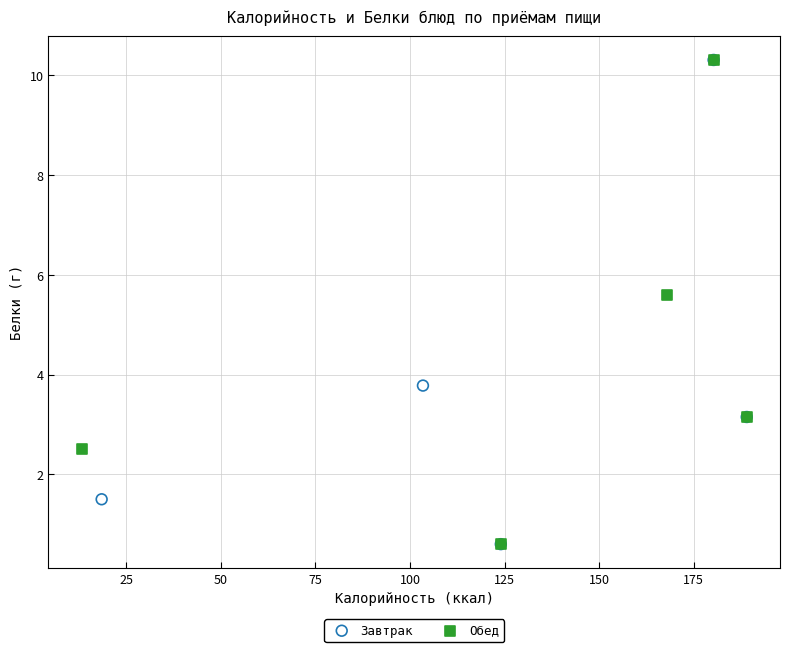

What are all the series names shown in the legend?

Завтрак, Обед